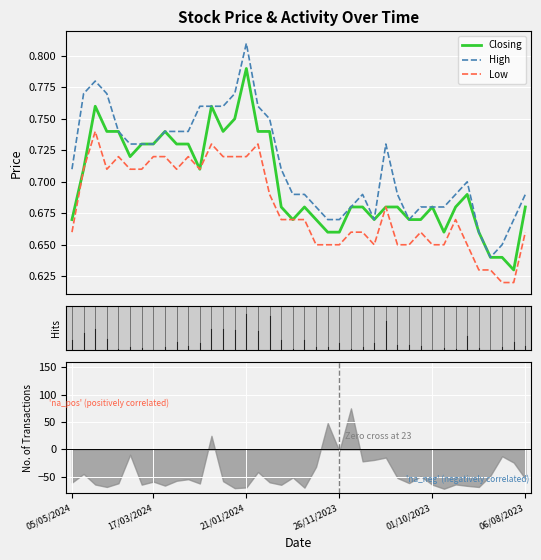

Which label corresponds to the smallest value in the chart?

05/05/2024